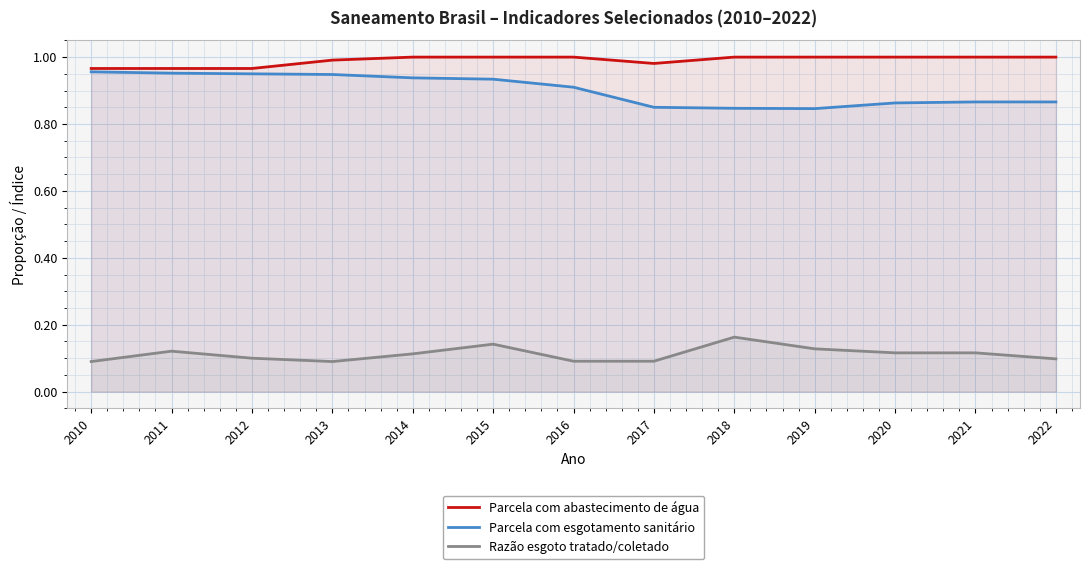

What is the approximate value of Parcela com abastecimento de água at 2020?

1.0